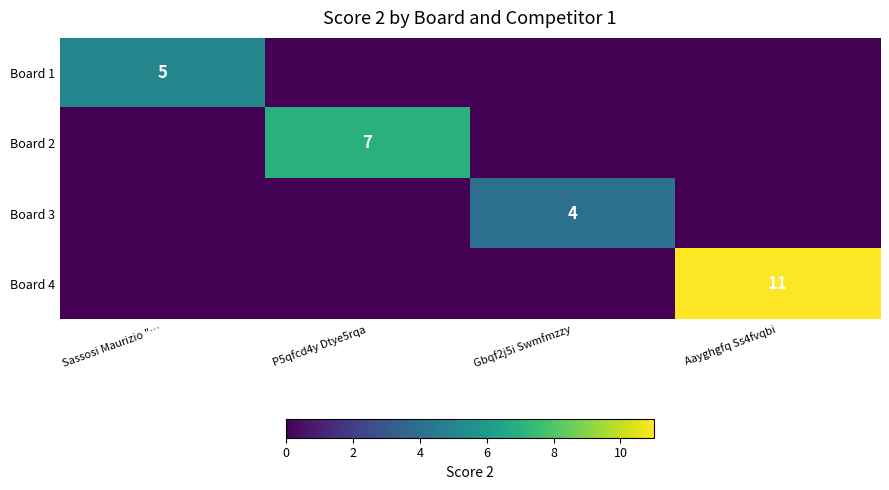

Which has a higher value, P5qfcd4y Dtye5rqa or Gbqf2j5i Swmfmzzy?

P5qfcd4y Dtye5rqa